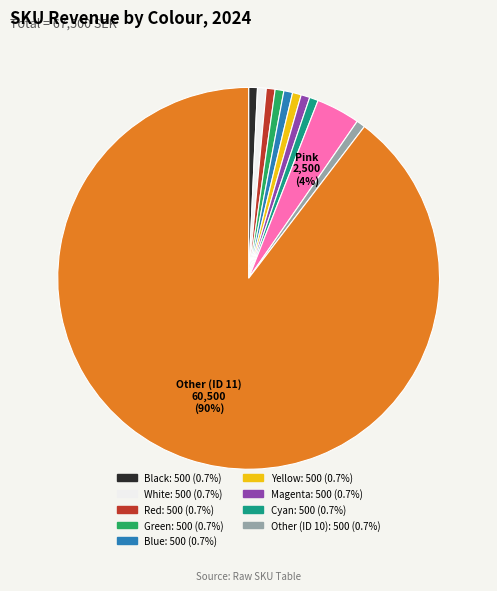

Is there a majority slice in this chart?

Yes